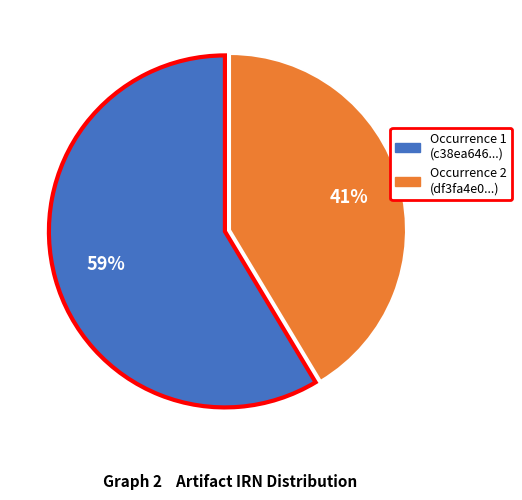

To the nearest percent, what is the average slice percentage?

50%